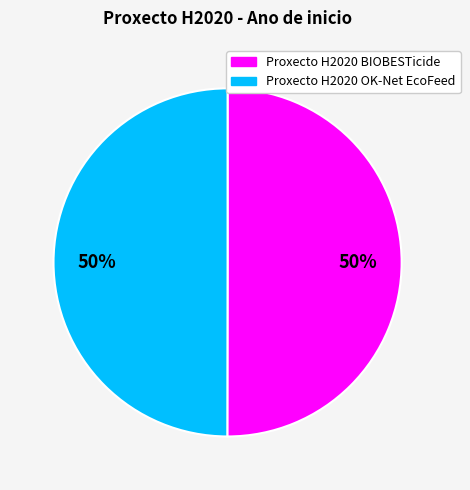

Do Proxecto H2020 OK-Net EcoFeed and Proxecto H2020 BIOBESTicide together represent more than half of the pie?

Yes